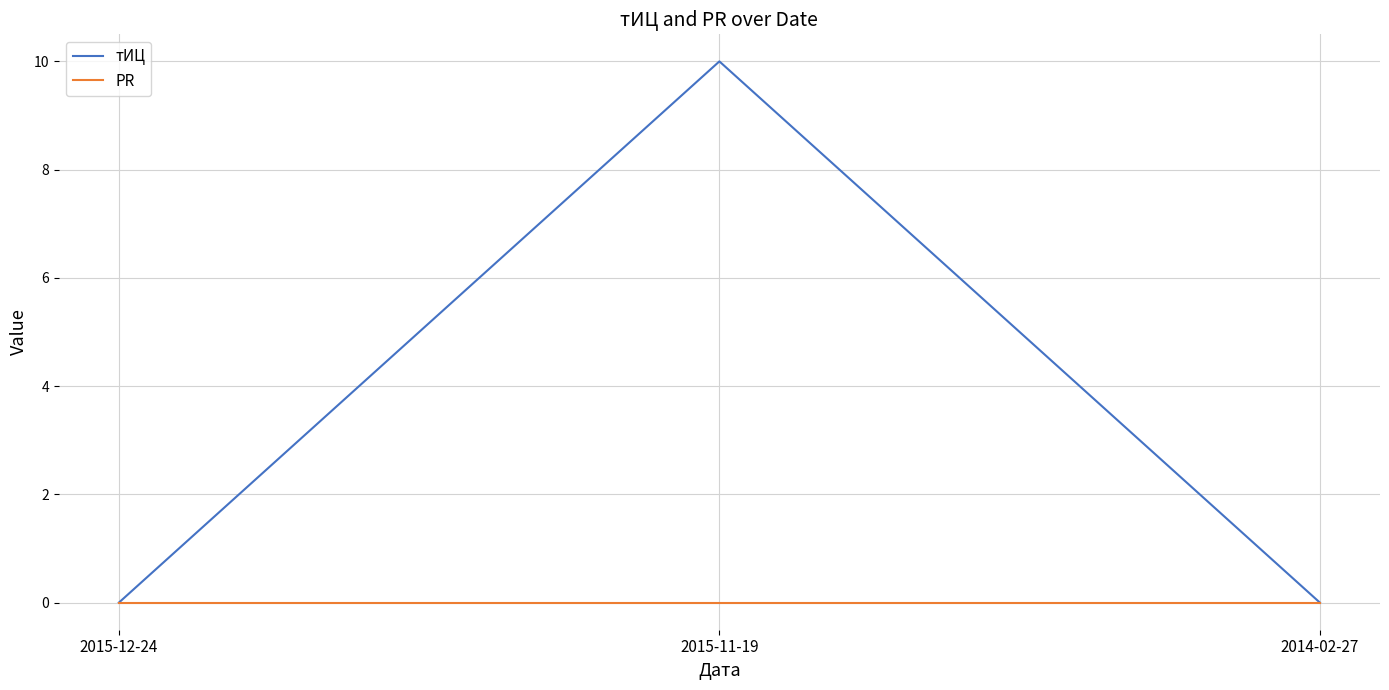

Which series changed the most between 2015-12-24 and 2015-11-19?

тИЦ